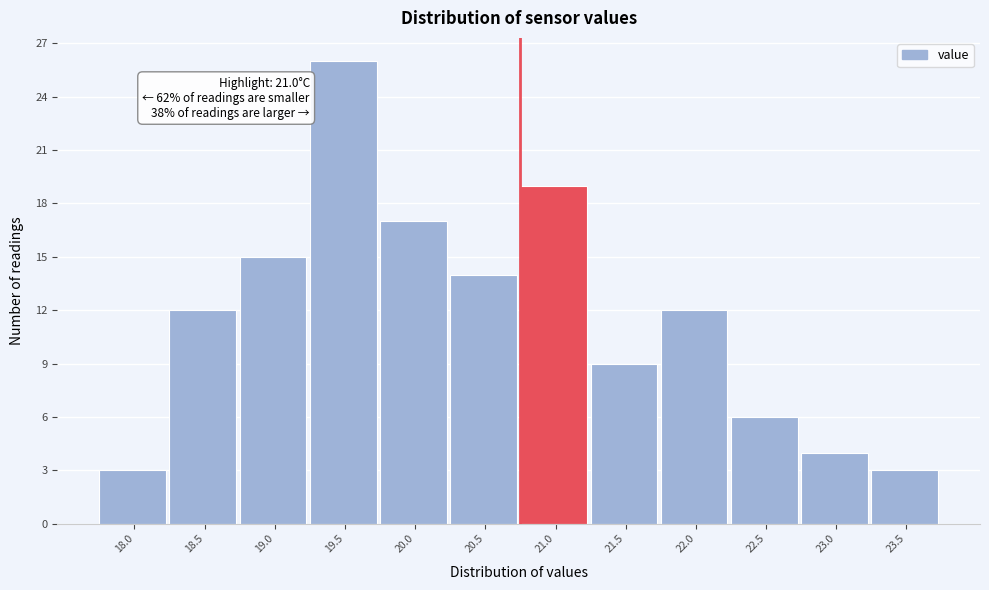

Reading left to right, transcribe all the data shown in this chart.

18.0=3	18.5=12	19.0=15	19.5=26	20.0=17	20.5=14	21.0=19	21.5=9	22.0=12	22.5=6	23.0=4	23.5=3